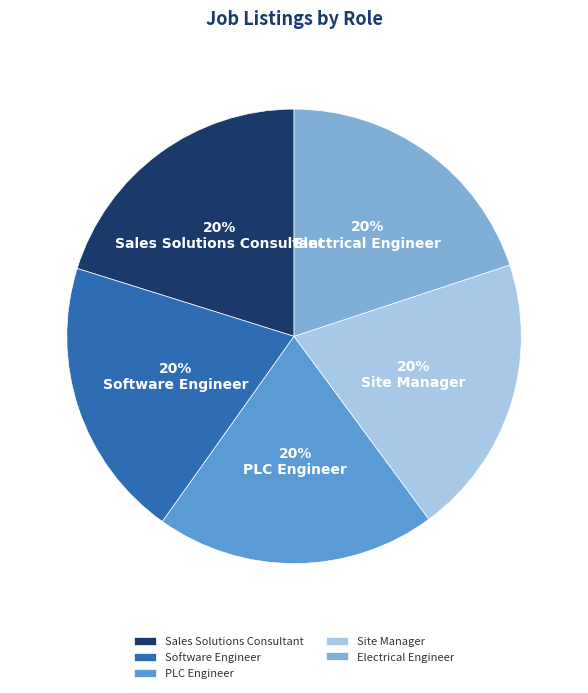

What percentage is the Sales Solutions Consultant slice, to the nearest percent?

20%